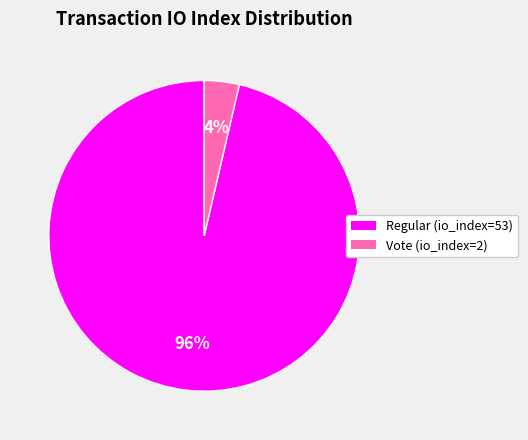

How many segments does this pie chart have?

2